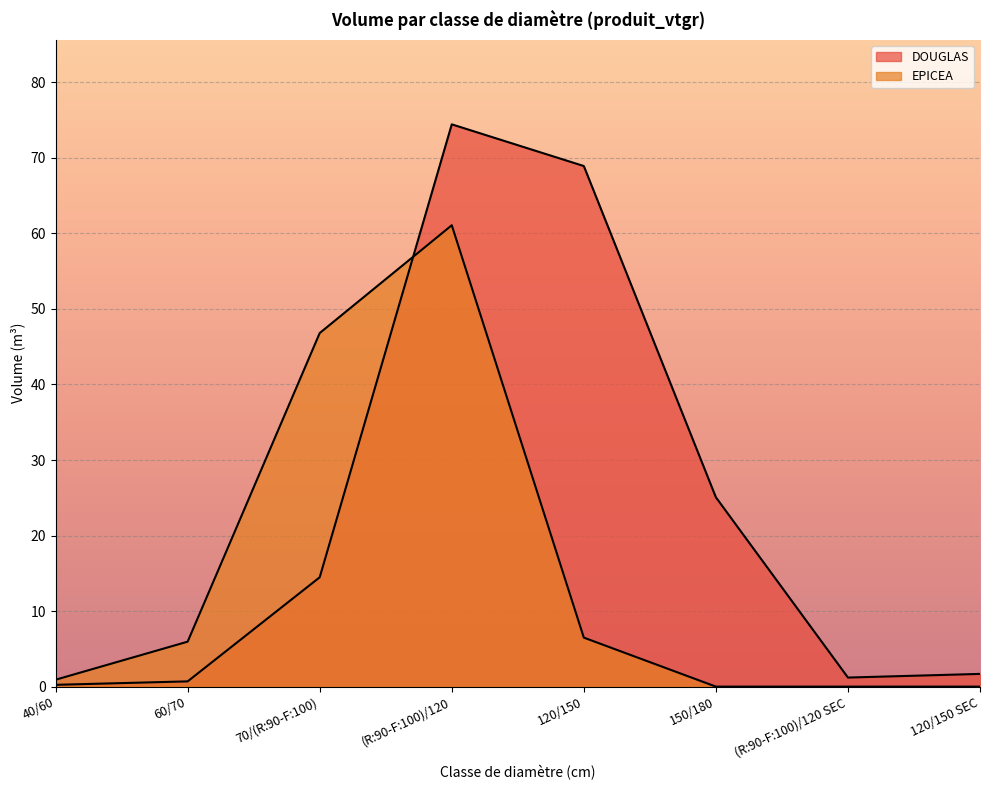

Between 40/60 and (R:90-F:100)/120 SEC, which series saw the biggest shift?

DOUGLAS